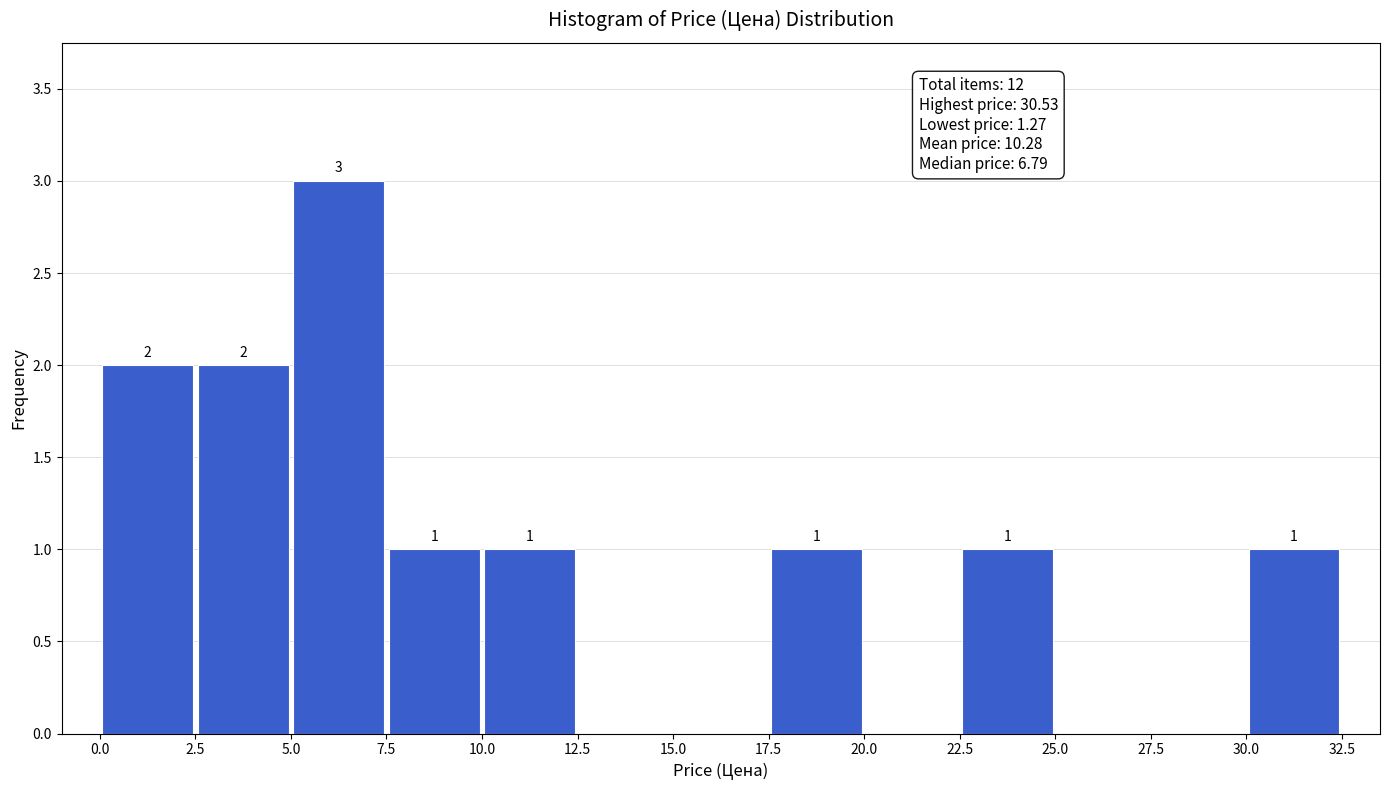

Over which range of the x-axis is the bar tallest?

5.0 to 7.5